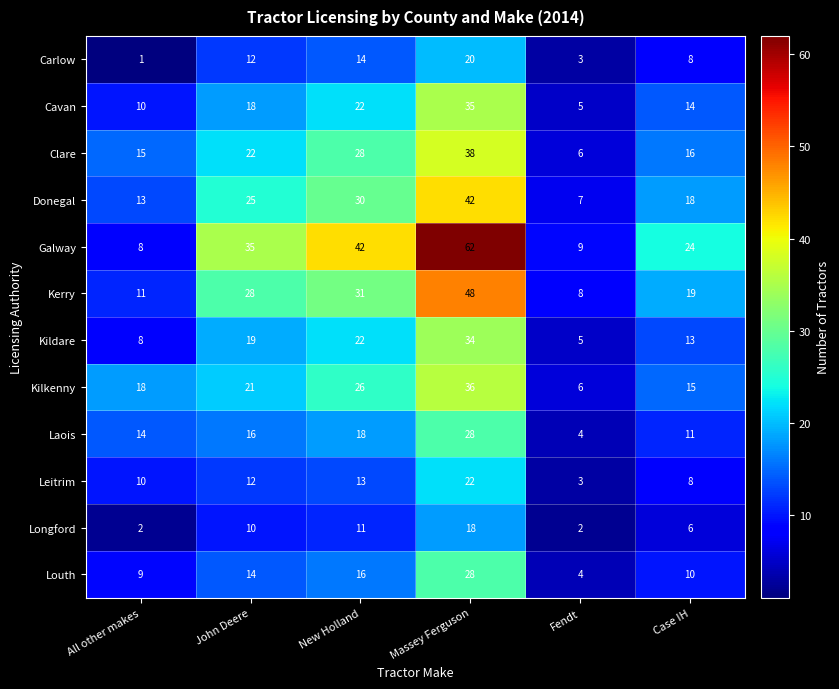

List the labels in order of Donegal value, smallest first.

Fendt, All other makes, Case IH, John Deere, New Holland, Massey Ferguson